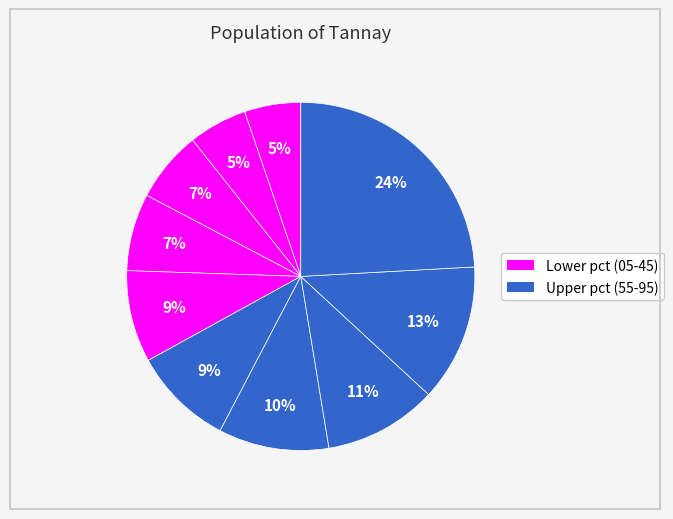

How many segments does this pie chart have?

10